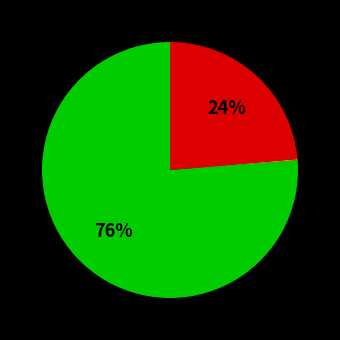

To the nearest percent, what is the difference between the largest and smallest slice percentages?

76%